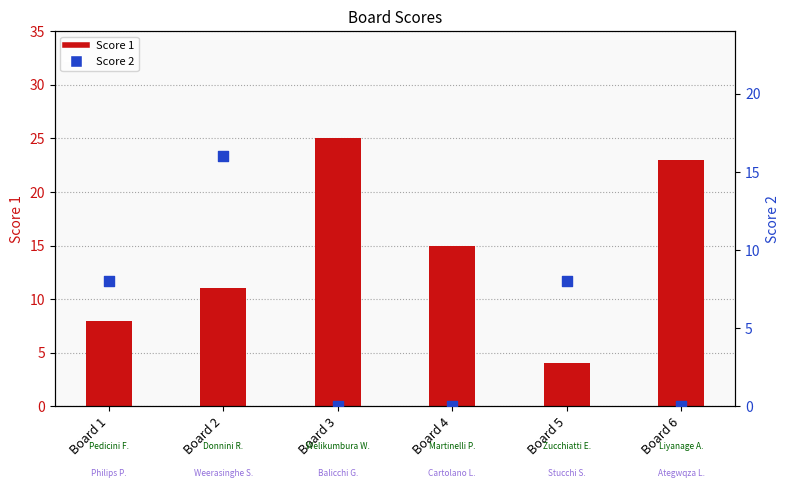

Which series has the largest Y range (max minus min)?

Score 1